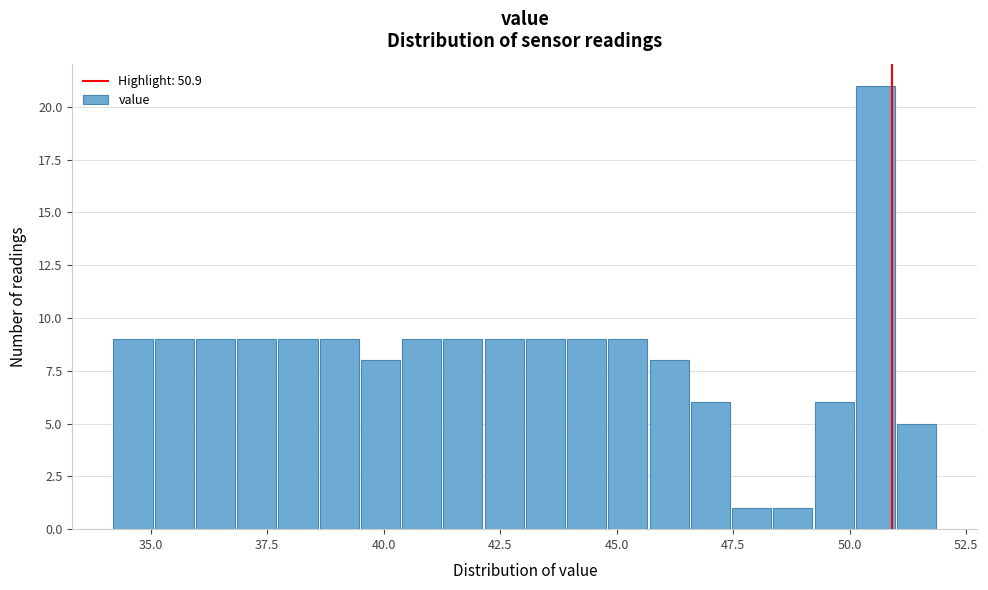

Around what value on the x-axis is the tallest bar? Give the approximate position of its centre, as read against the axis.

50.5